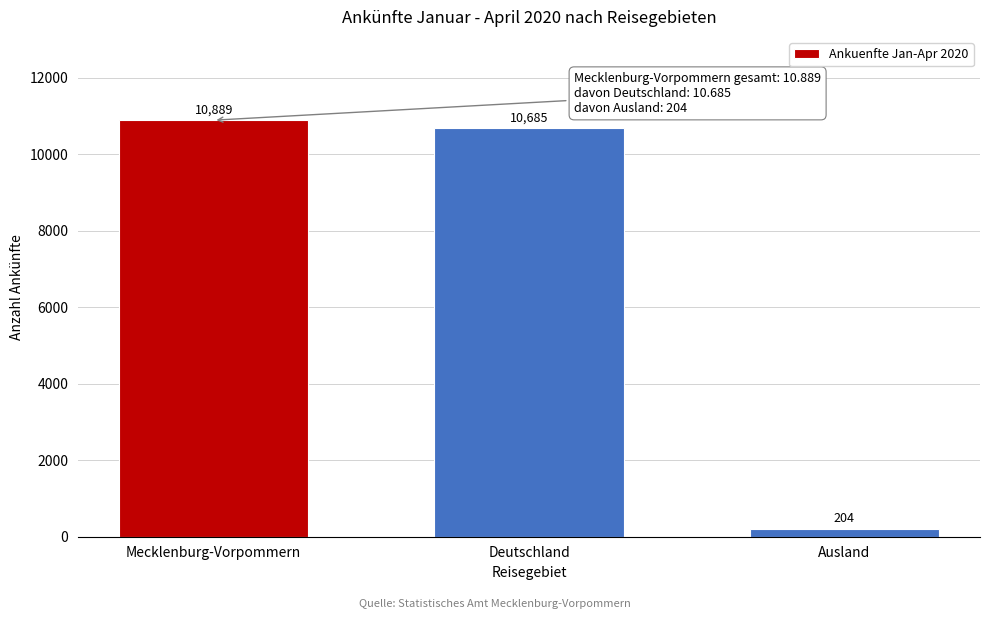

Reading left to right, transcribe all the data shown in this chart.

10889	10685	204